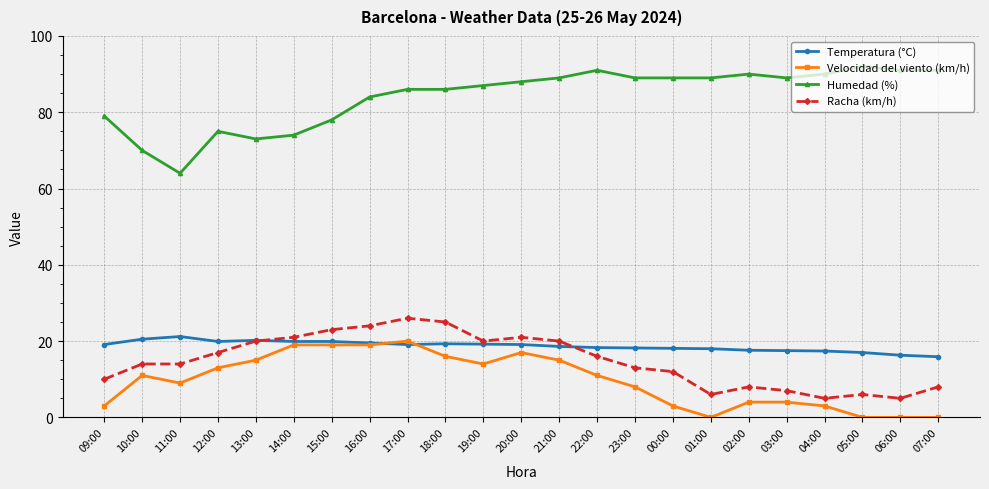

The Humedad (%) series shows 91.0 at 06:00. True or false?

True